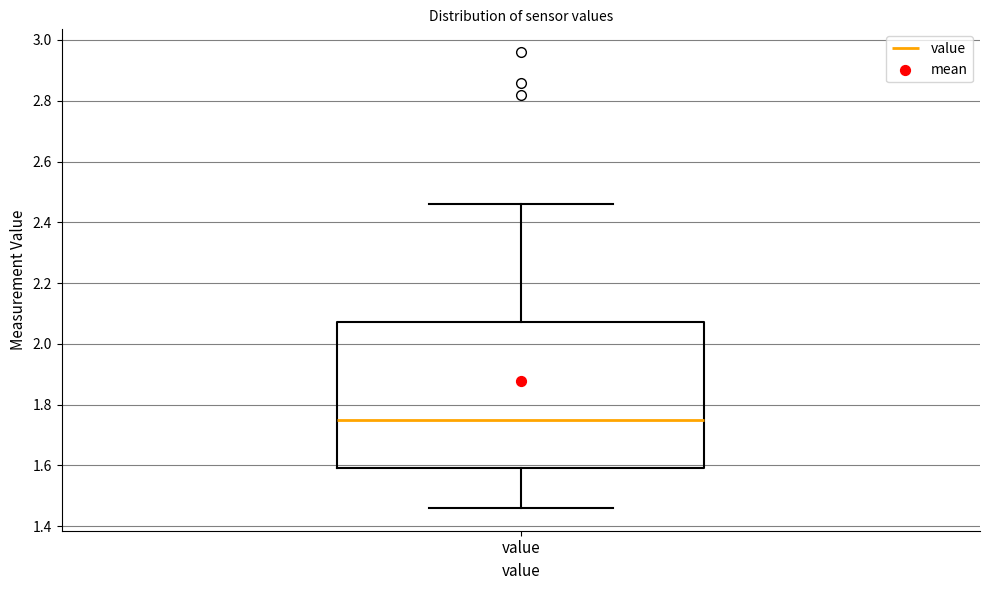

Where does the lower whisker of the box for value end on the y-axis? The values are not printed on the chart, so give them approximately, as read against the axis.

1.46